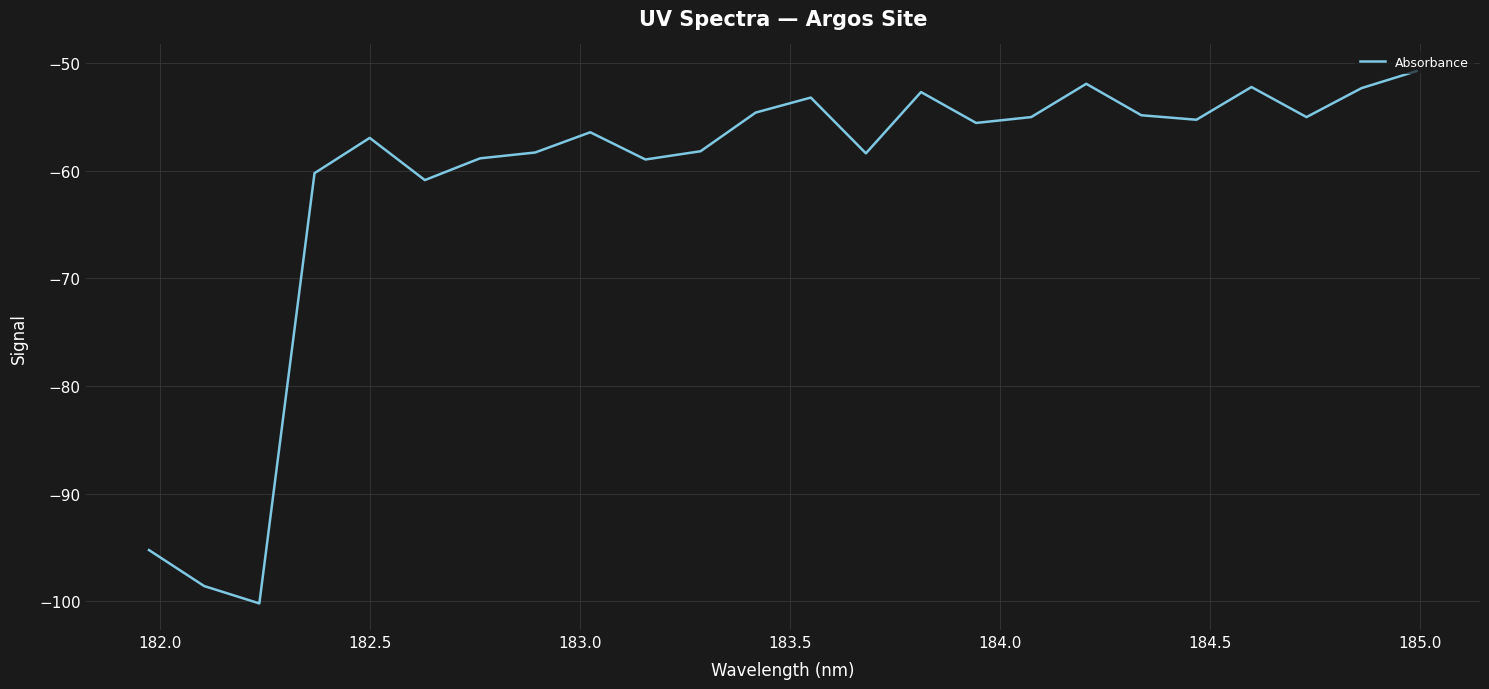

What is the smallest value displayed?

-100.2